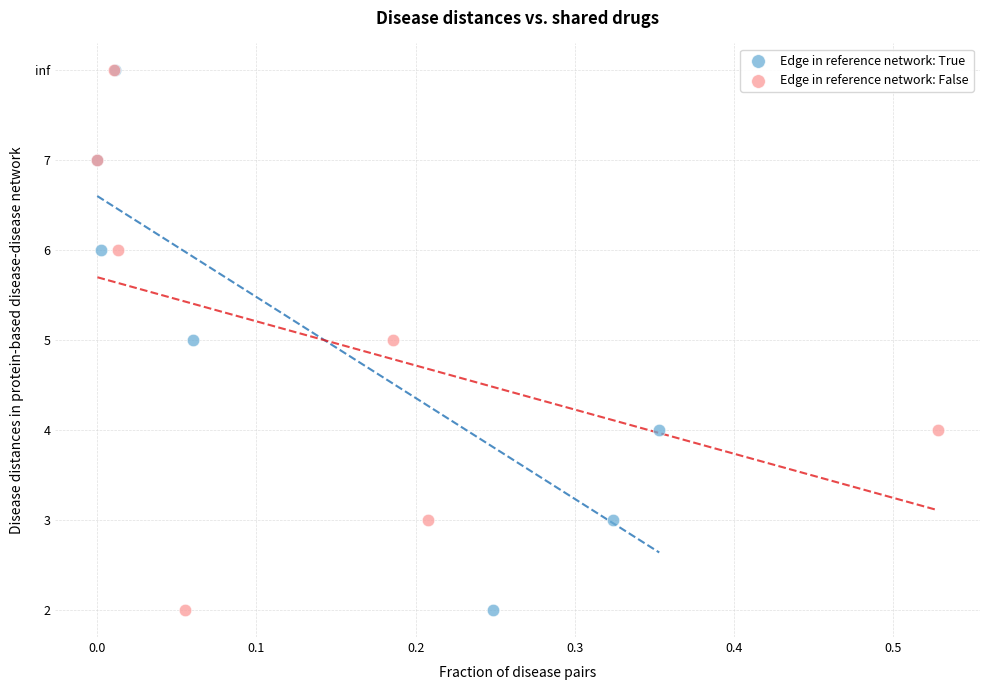

What are all the series names shown in the legend?

Edge in reference network: True, Edge in reference network: False